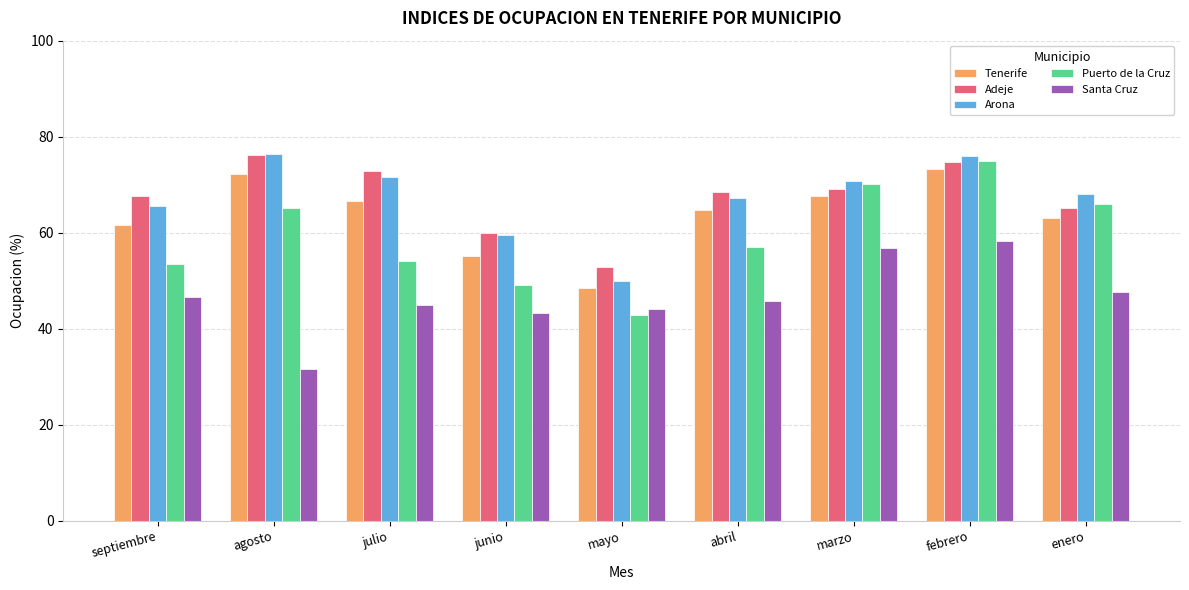

What is the greatest value displayed?

76.3